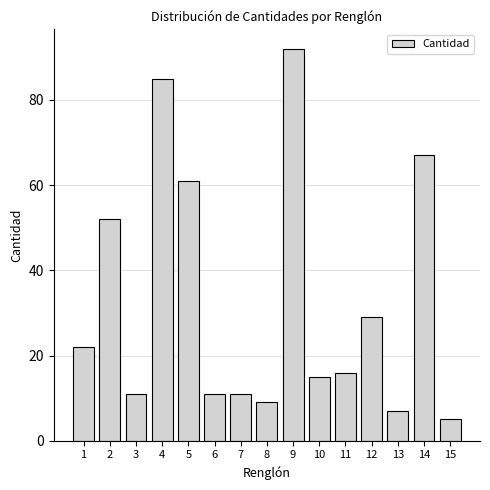

Reading left to right, list all the values displayed in this chart.

22	52	11	85	61	11	11	9	92	15	16	29	7	67	5